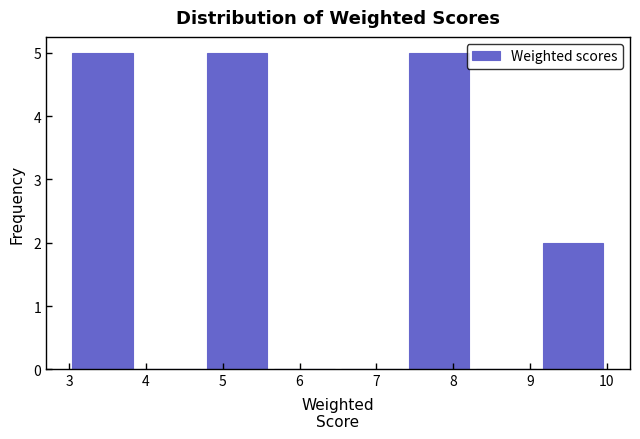

Reading left to right, list every bar in this chart as the range it spans on the x-axis followed by its height. Neither the bar edges nor the heights are printed on the chart, so give them approximately, as read against the axes.

3.0 to 3.9: 5
3.9 to 4.8: 0
4.8 to 5.6: 5
5.6 to 6.5: 0
6.5 to 7.4: 0
7.4 to 8.3: 5
8.3 to 9.1: 0
9.1 to 10.0: 2